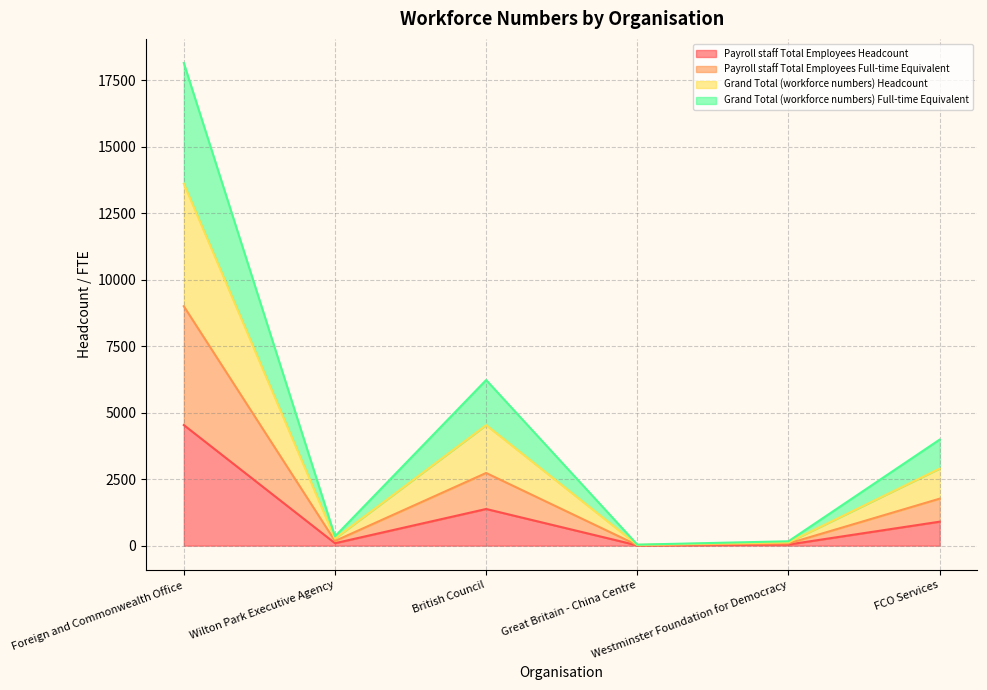

How many interior local peaks does the Payroll staff Total Employees Headcount series have?

1